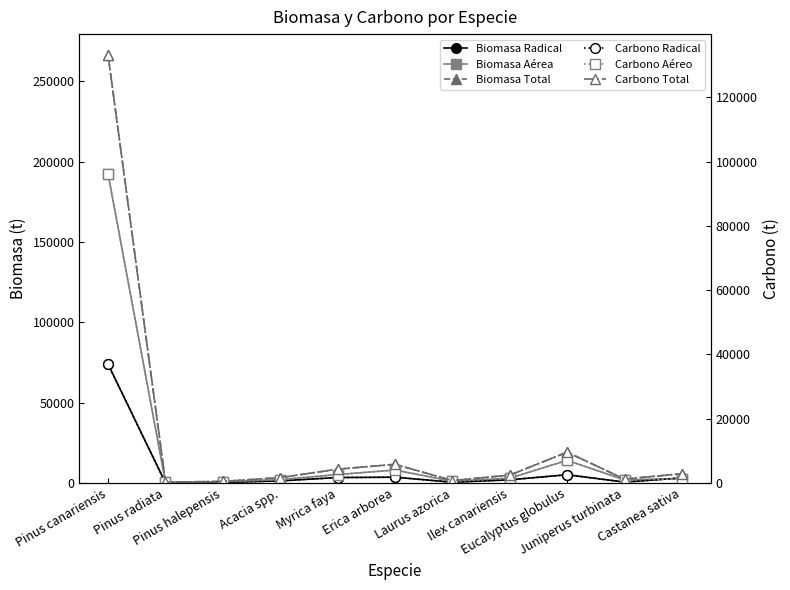

How many interior local peaks does the Biomasa Total series have?

2